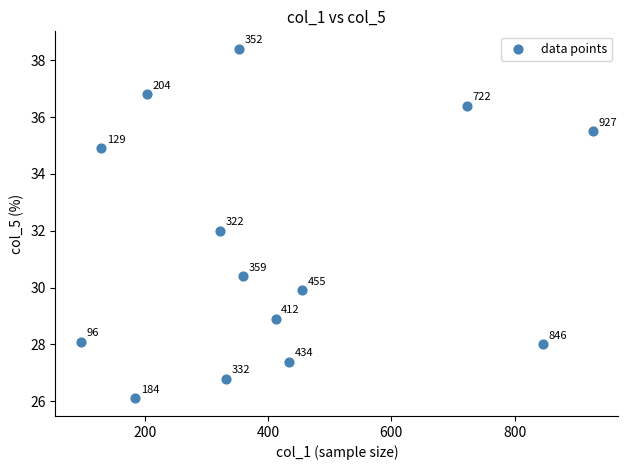

What Y value in the scatter plot is closest to 32?

32.0